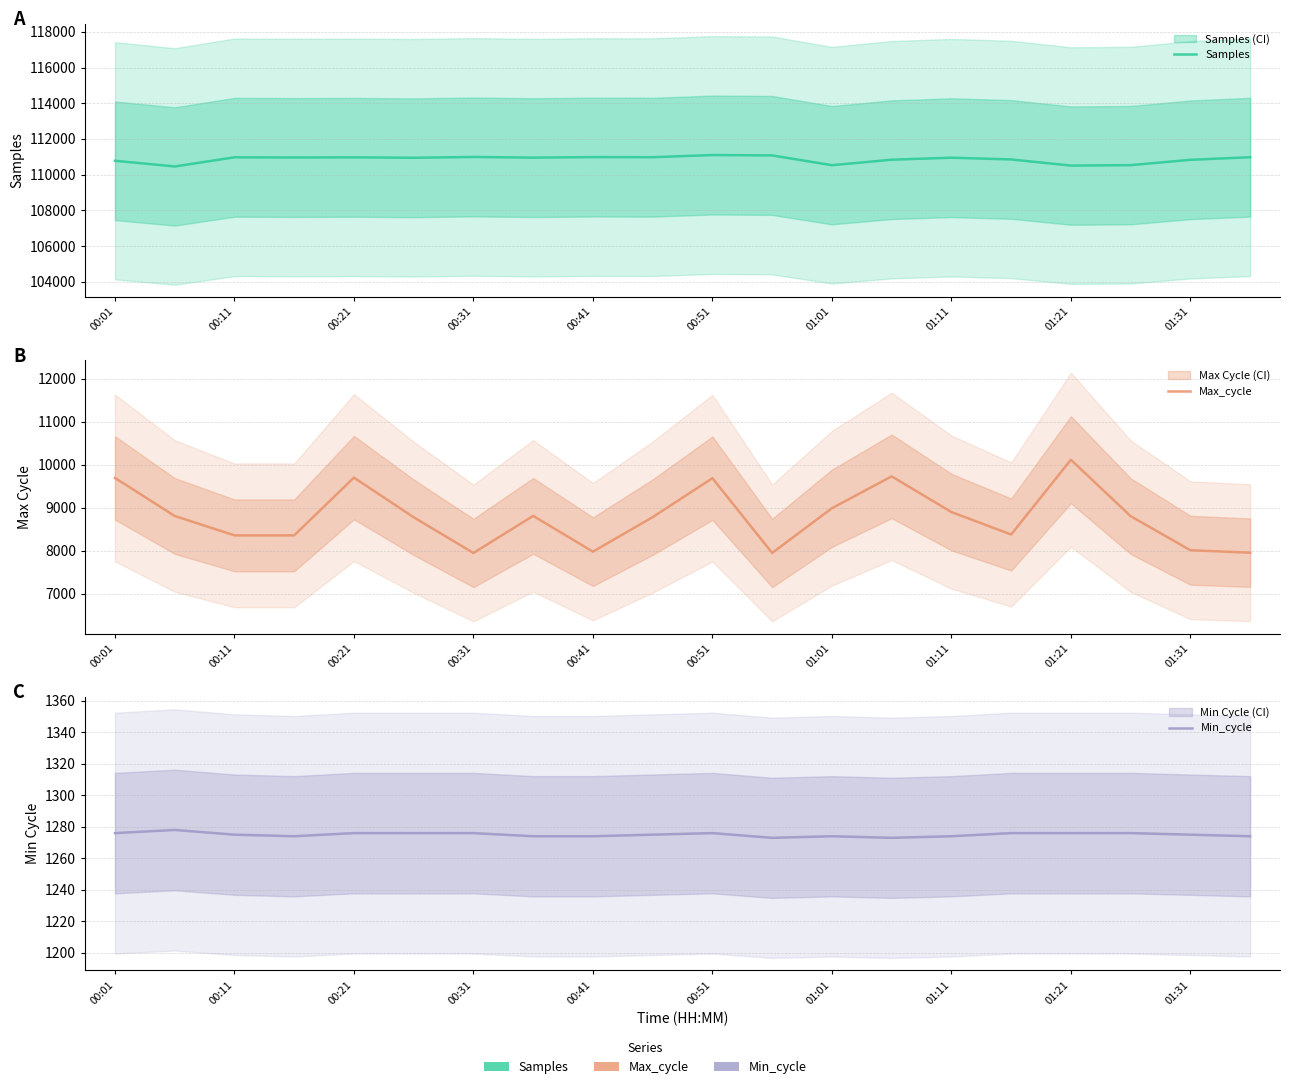

The Samples series shows 110776 at 00:01. True or false?

True